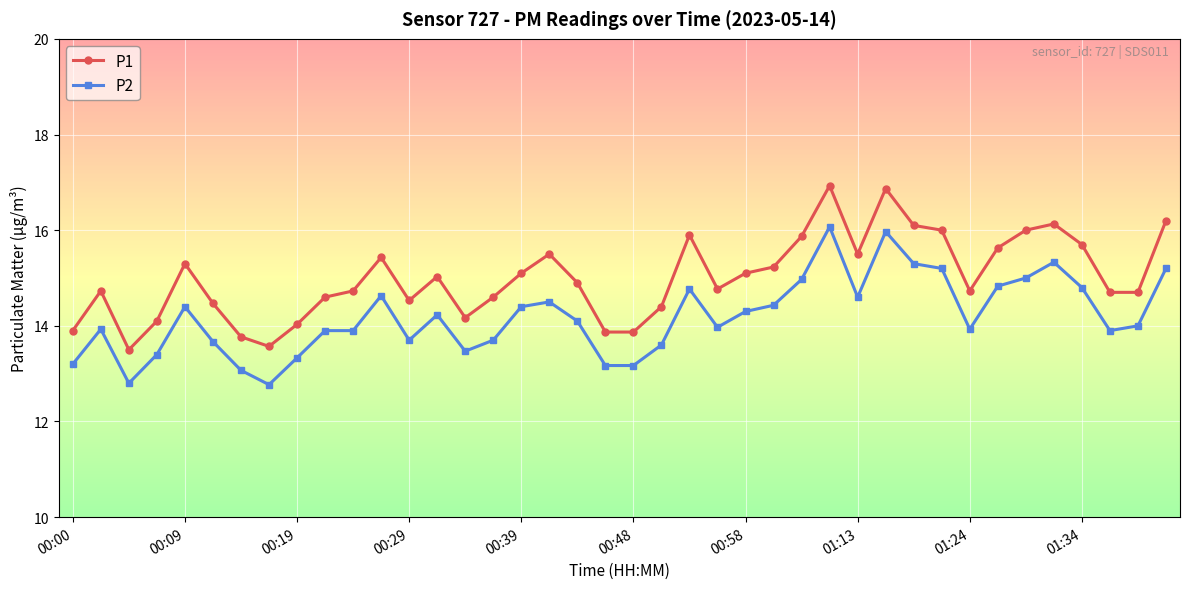

True or false: P1 and P2 intersect in this chart.

False